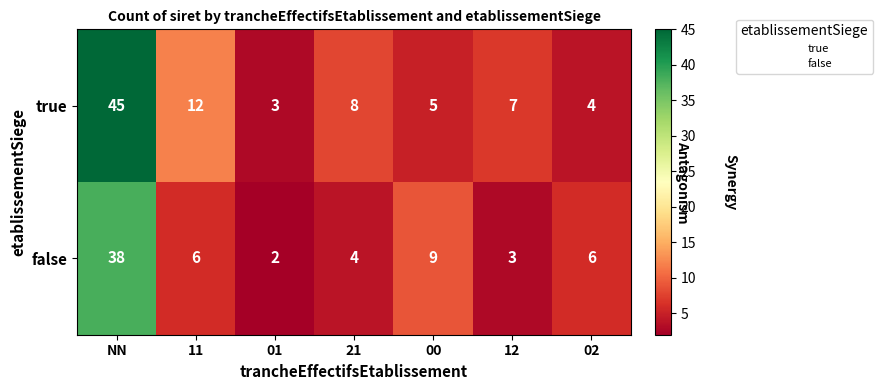

Which series has the widest spread of values?

true